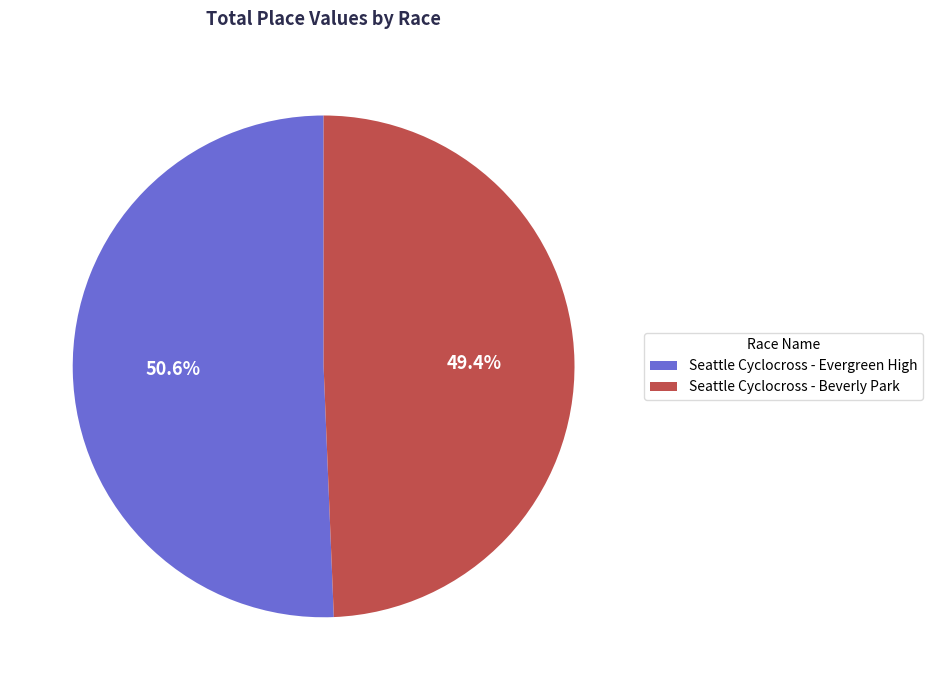

Is it true that Seattle Cyclocross - Beverly Park is 44% of the pie?

False